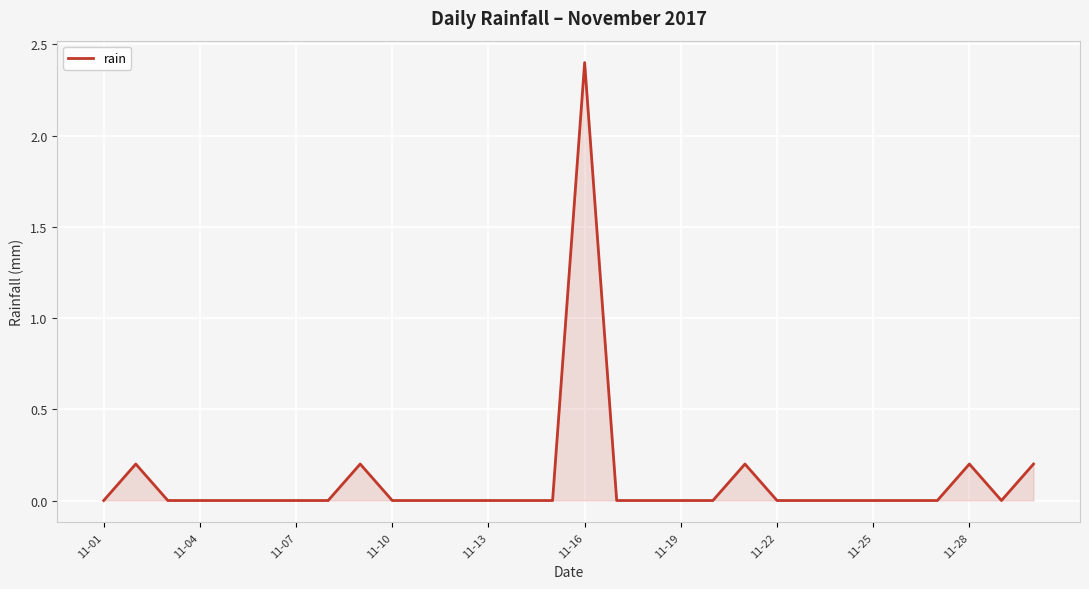

What is the maximum value shown in the chart?

2.4